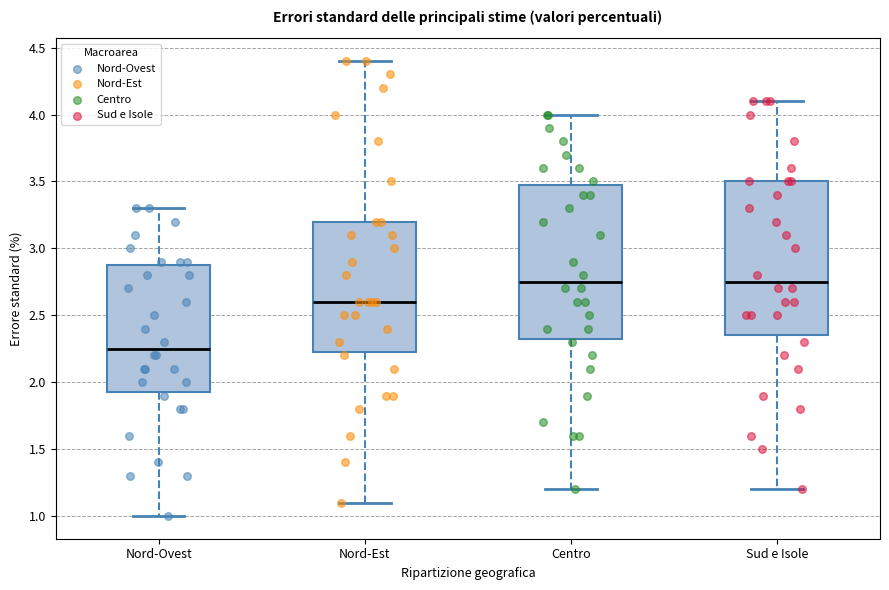

Where is the lower edge of the box for Nord-Ovest on the y-axis? The values are not printed on the chart, so give them approximately, as read against the axis.

1.95